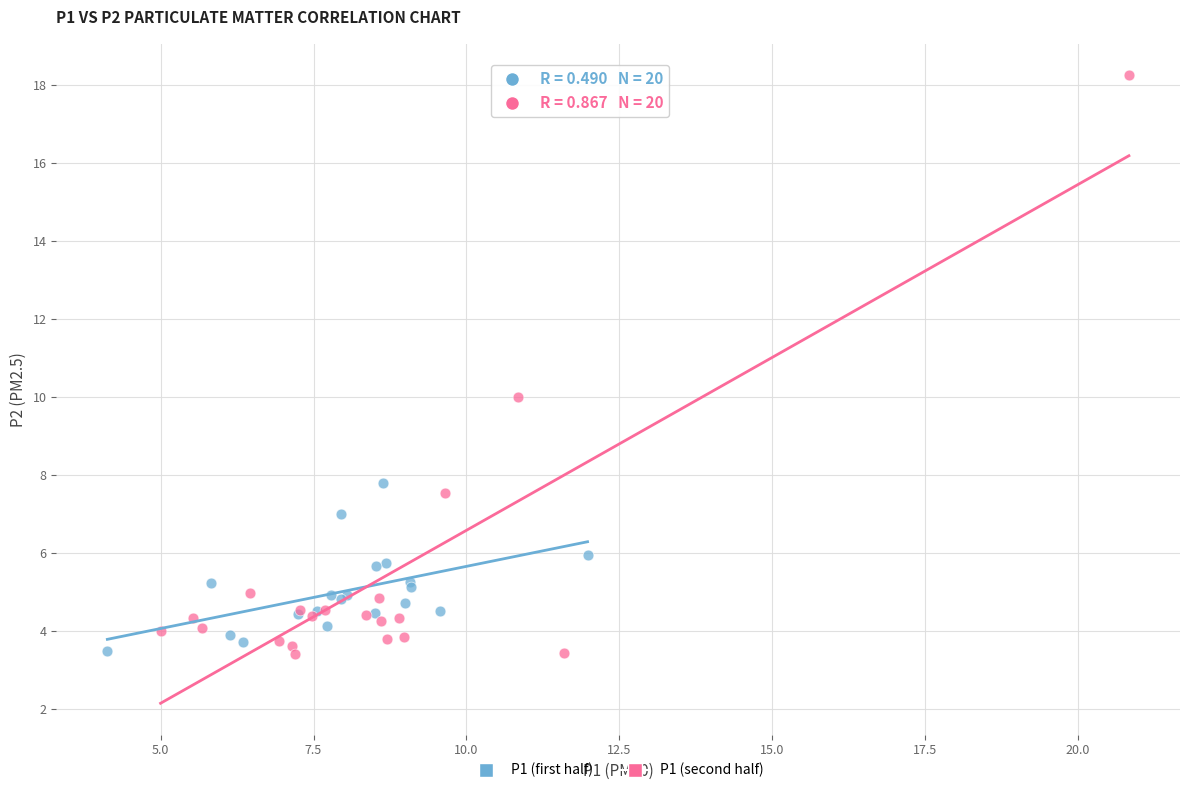

Which series contains the highest Y value?

P1 (second half)